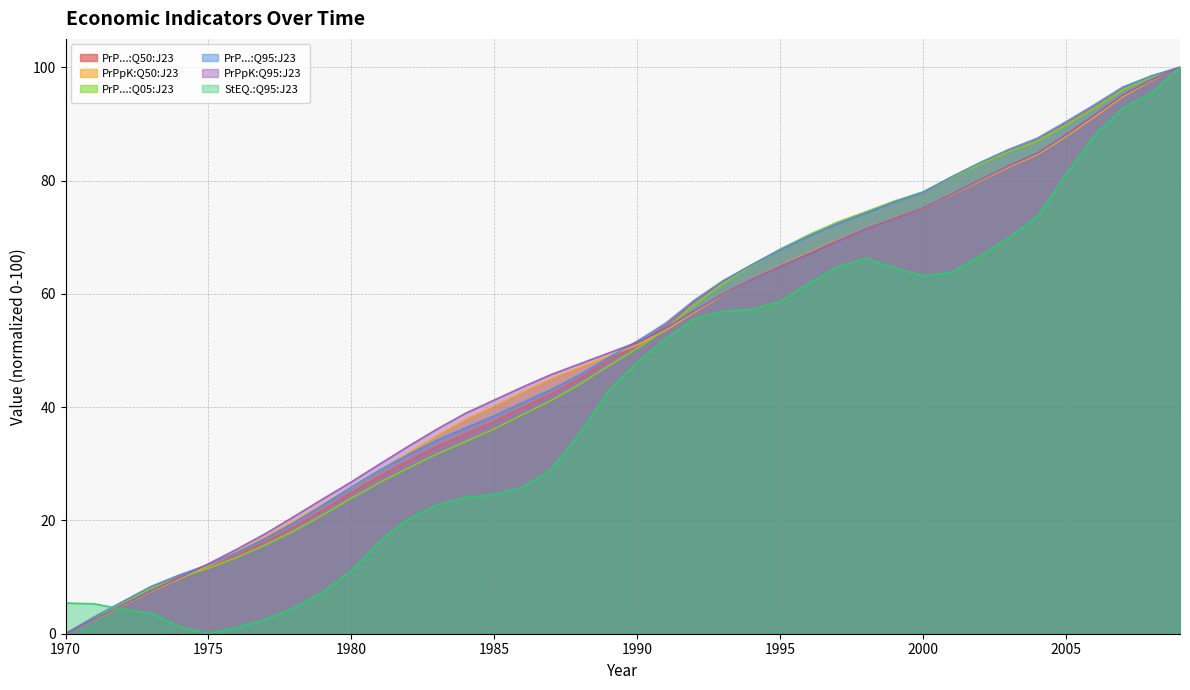

What is the average value of the PrPpK:Q50:J23 series?

49.9